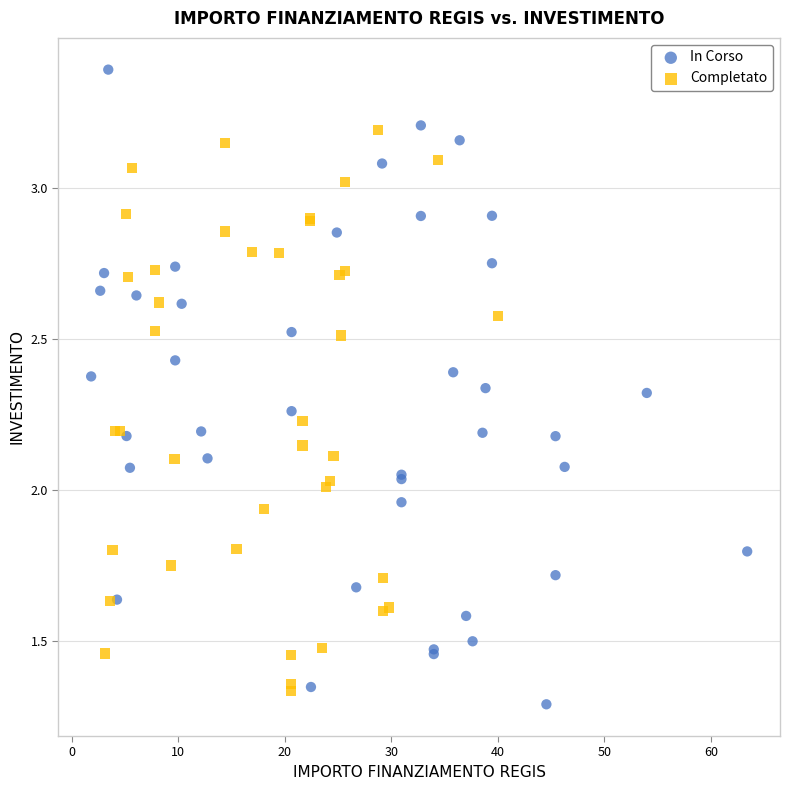

What are all the series names shown in the legend?

In Corso, Completato